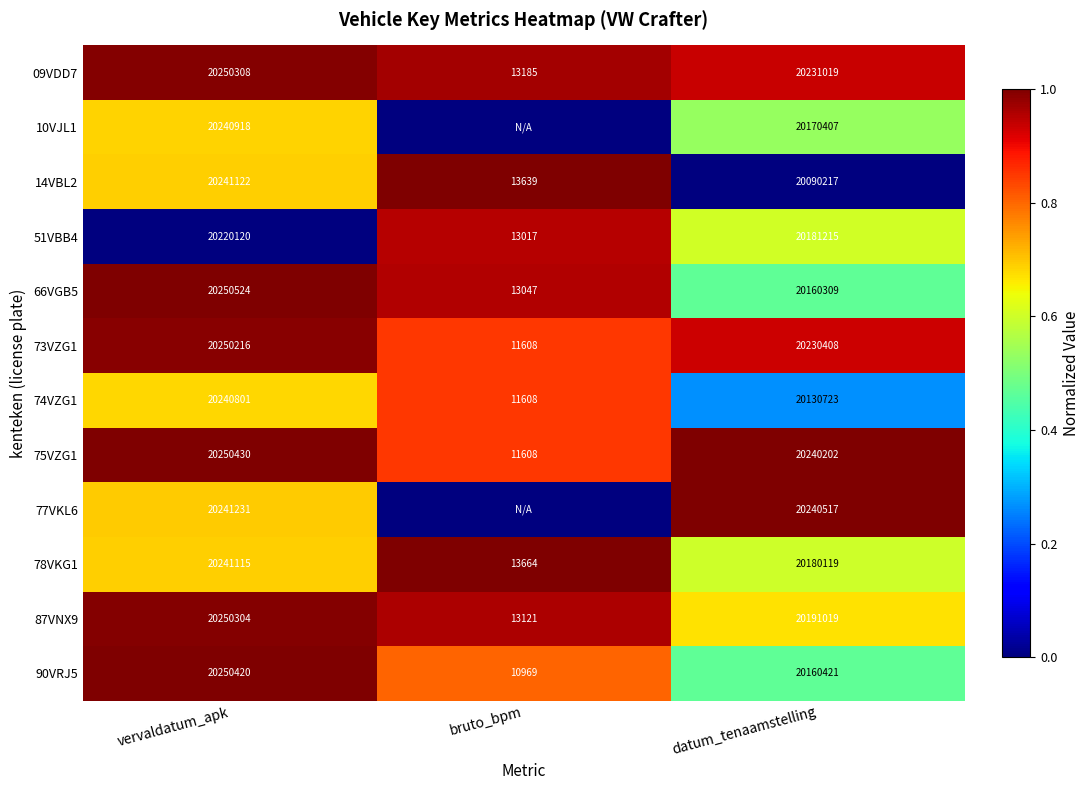

Is the value of 73VZG1 at datum_tenaamstelling greater than the value of 51VBB4 at vervaldatum_apk?

Yes